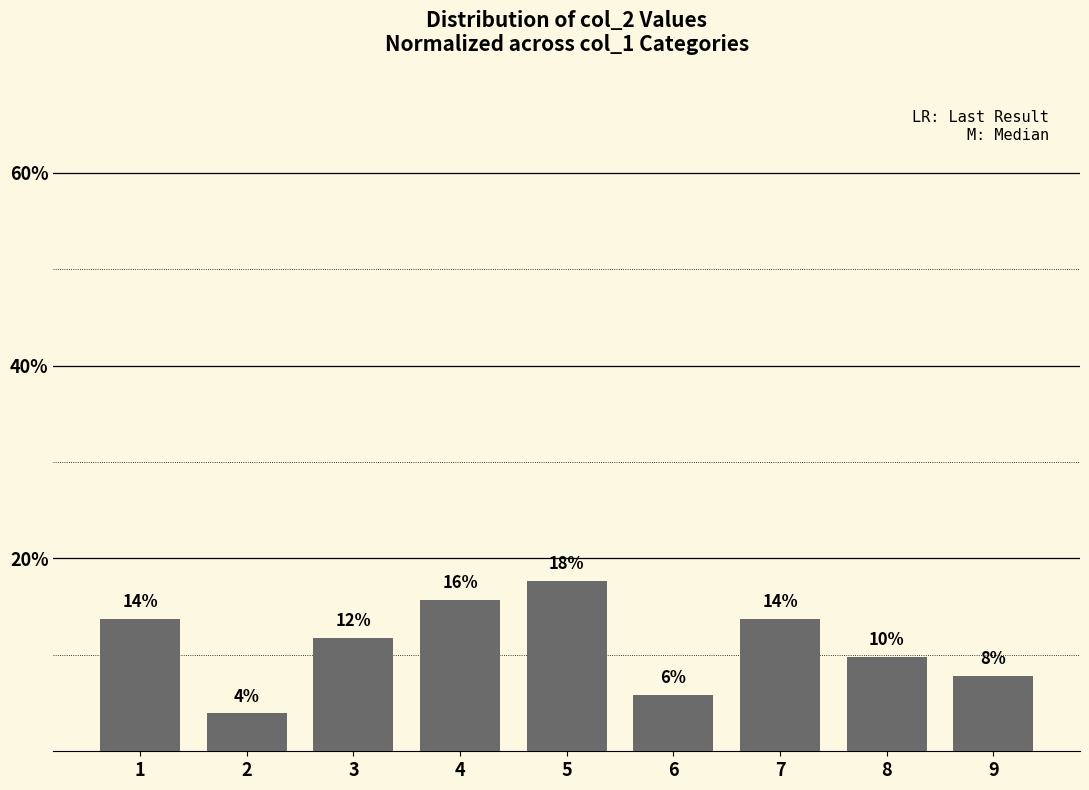

Are the bars horizontal?

No